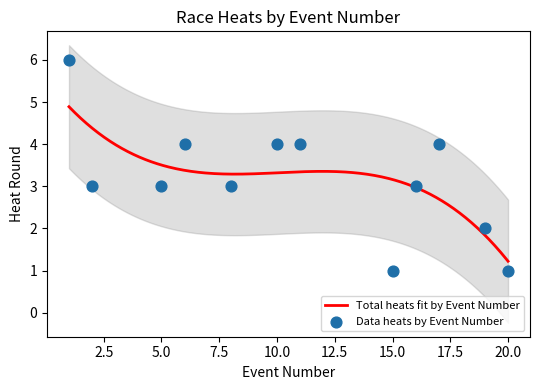

What is the maximum value for Total heats fit by Event Number?

4.9